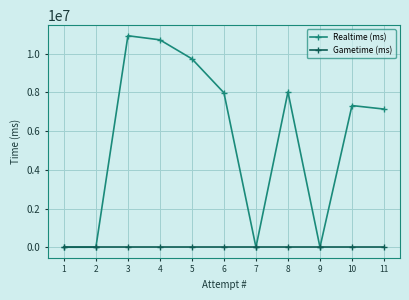

Which series has the largest range (max minus min)?

Realtime (ms)